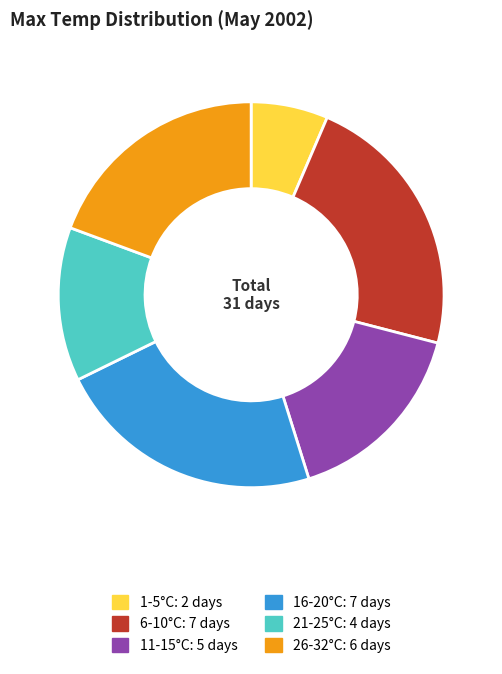

Is there a majority slice in this chart?

No